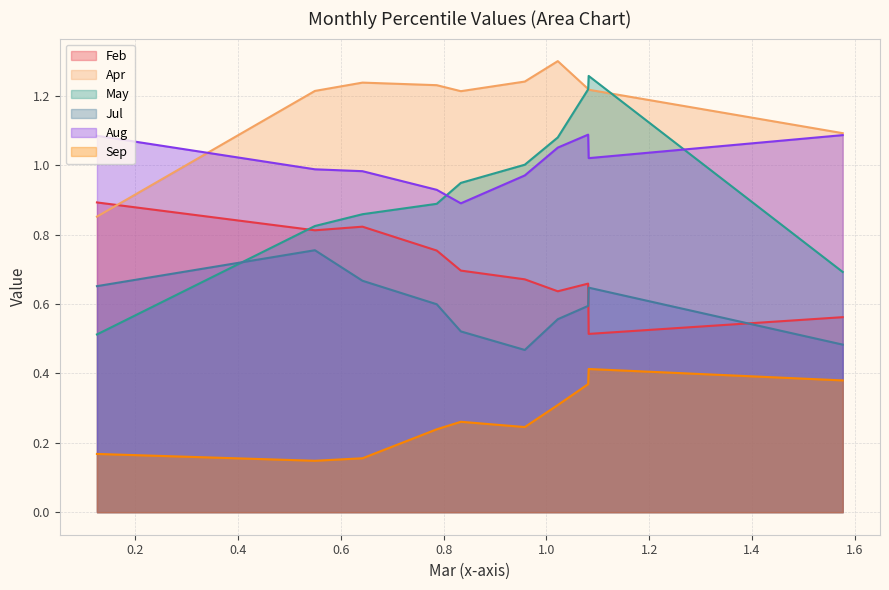

True or false: Apr has a value of 1.1 at pct95.

True